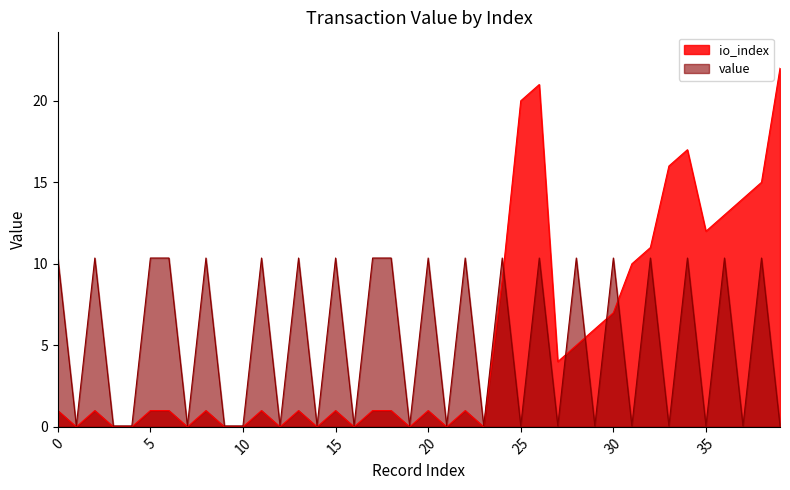

How many times do io_index and value cross each other?

5